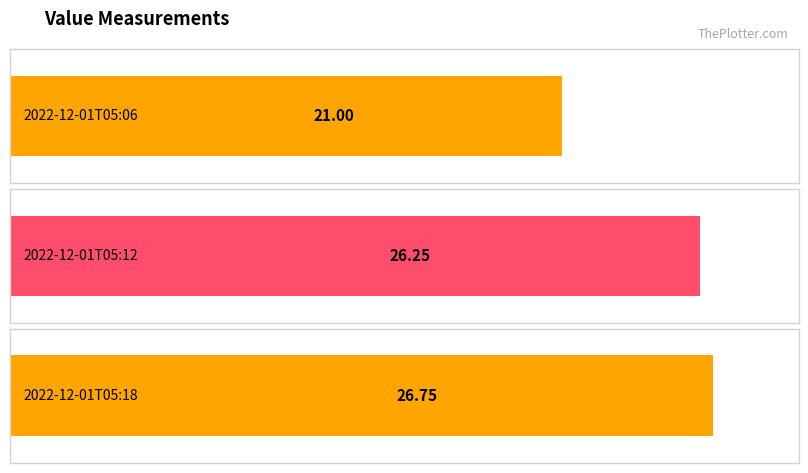

Rank the categories by value from highest to lowest.

2022-12-01T05:18, 2022-12-01T05:12, 2022-12-01T05:06